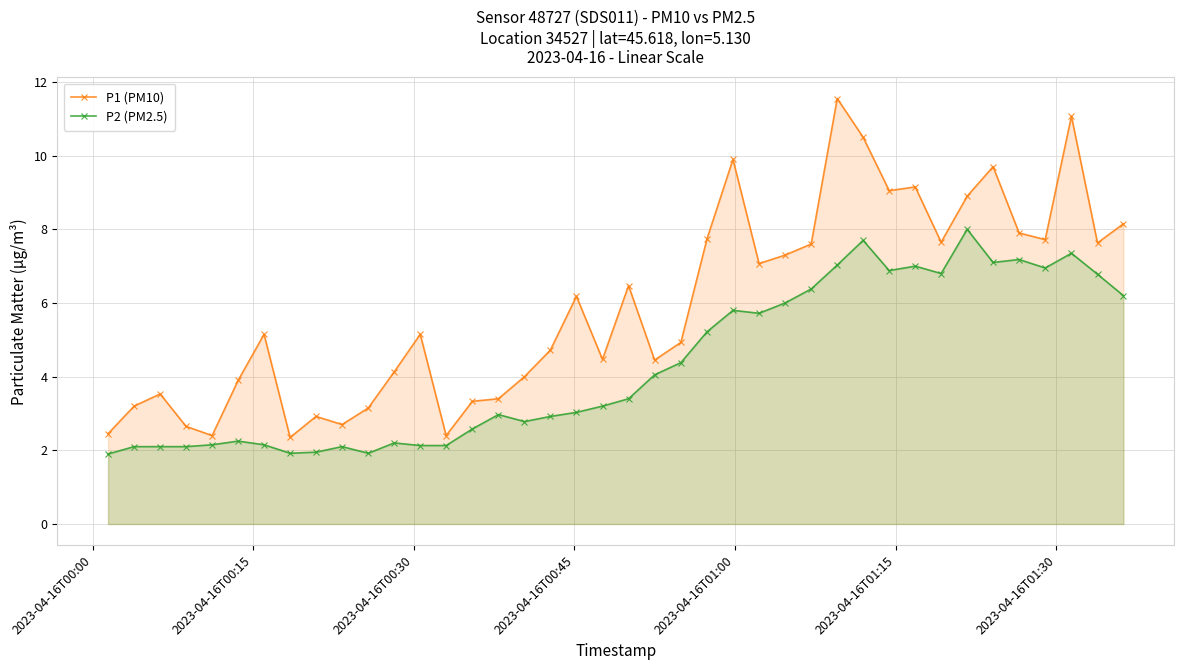

What is the average value of the P1 (PM10) series?

5.9